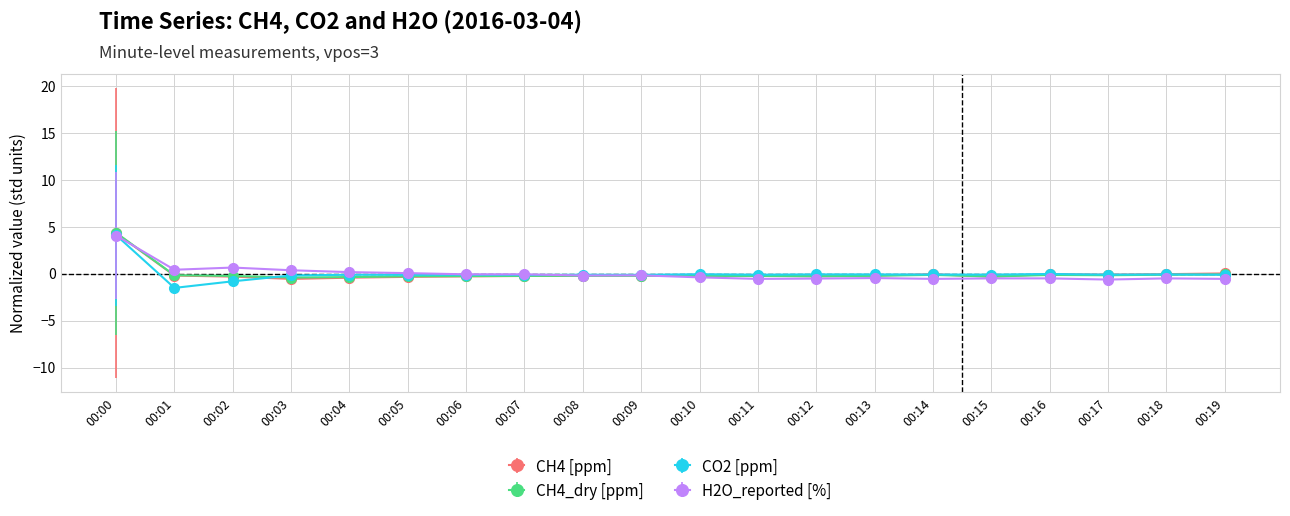

What is the value of the CH4 [ppm] point at the 1st from the left?

4.3